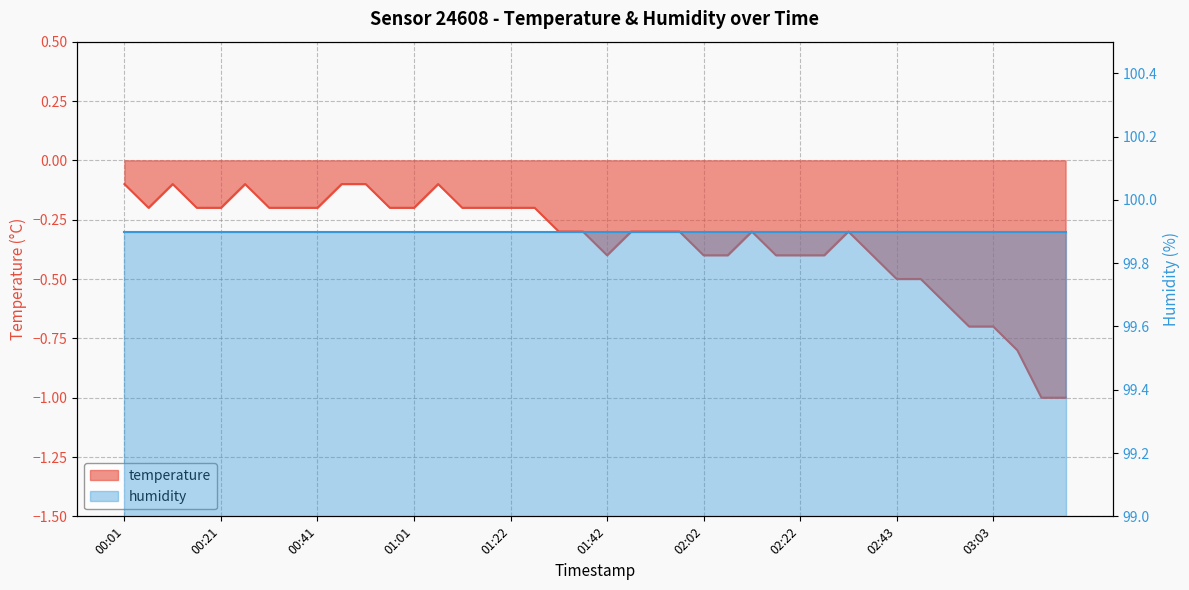

Reading left to right, extract all data points from this chart.

-0.1	-0.2	-0.1	-0.2	-0.2	-0.1	-0.2	-0.2	-0.2	-0.1	-0.1	-0.2	-0.2	-0.1	-0.2	-0.2	-0.2	-0.2	-0.3	-0.3	-0.4	-0.3	-0.3	-0.3	-0.4	-0.4	-0.3	-0.4	-0.4	-0.4	-0.3	-0.4	-0.5	-0.5	-0.6	-0.7	-0.7	-0.8	-1.0	-1.0